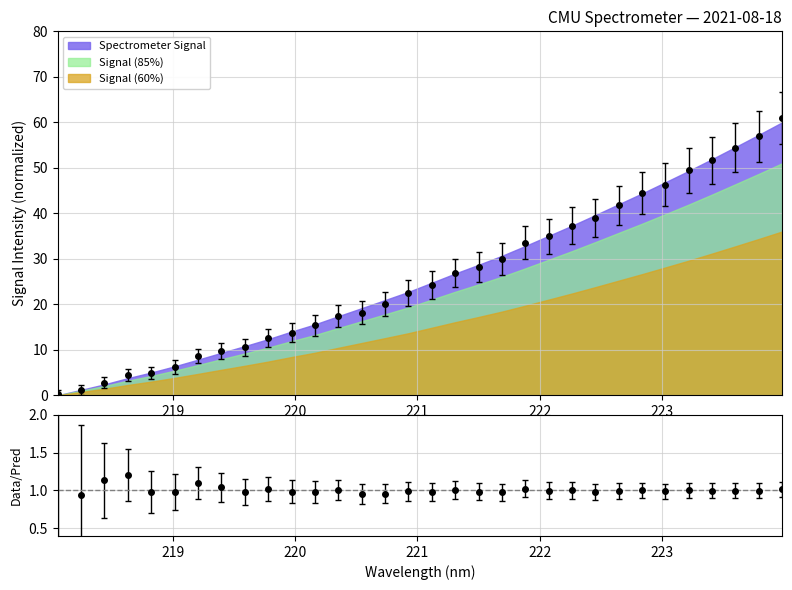

What is the average value?

29.0